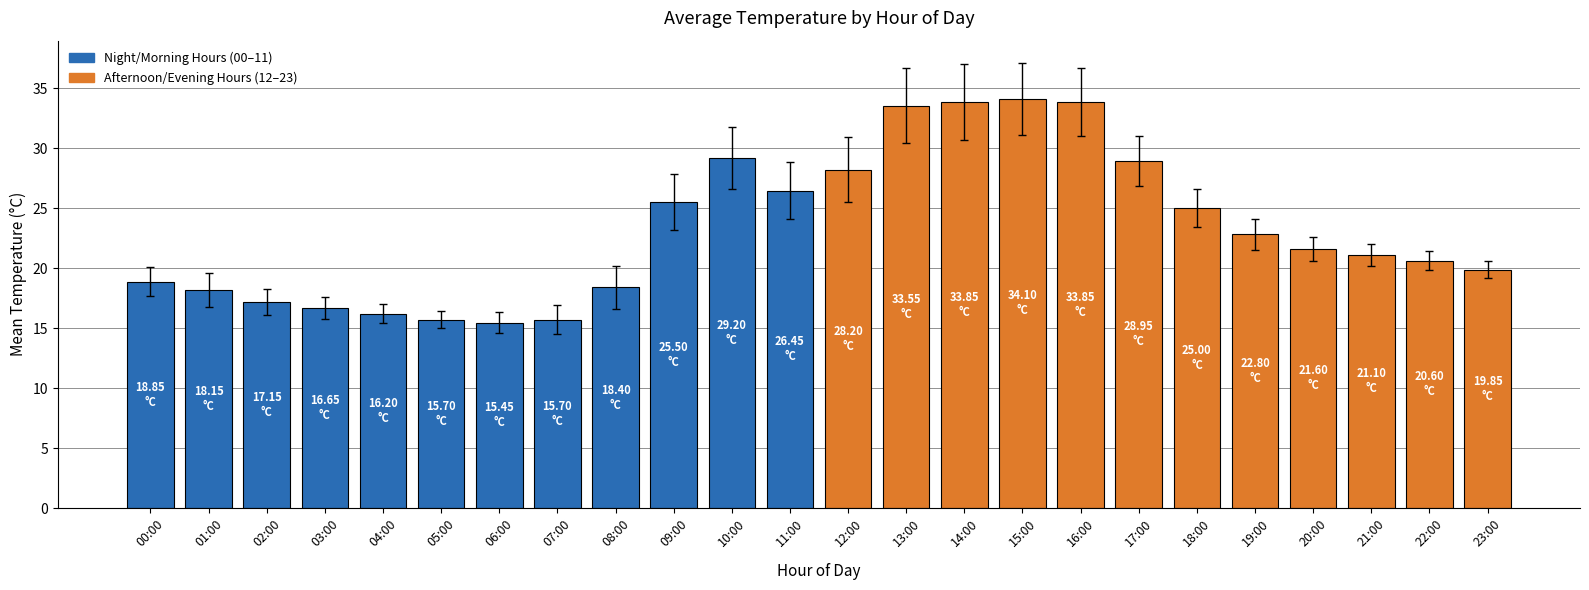

What is the greatest value displayed?

34.1